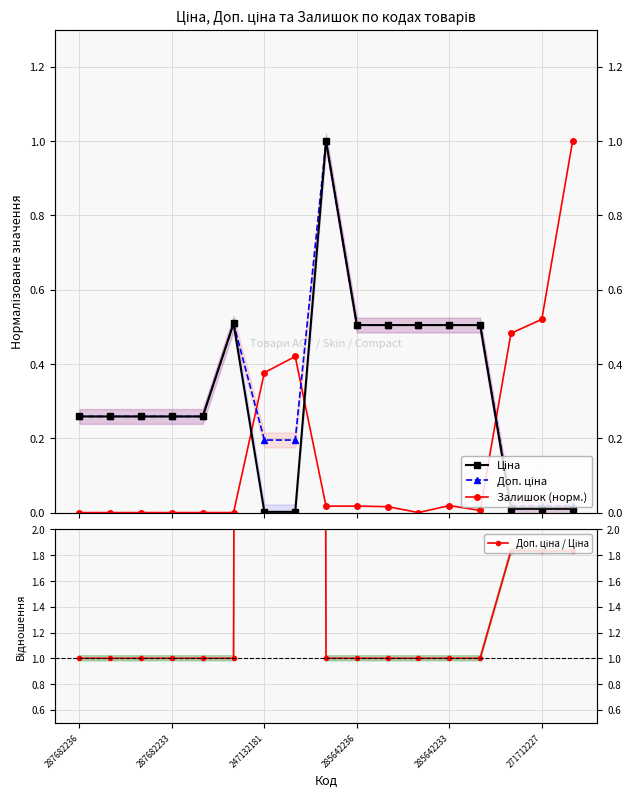

What are all the series names shown in the legend?

Ціна, Доп. ціна, Залишок (норм.), Доп. ціна / Ціна